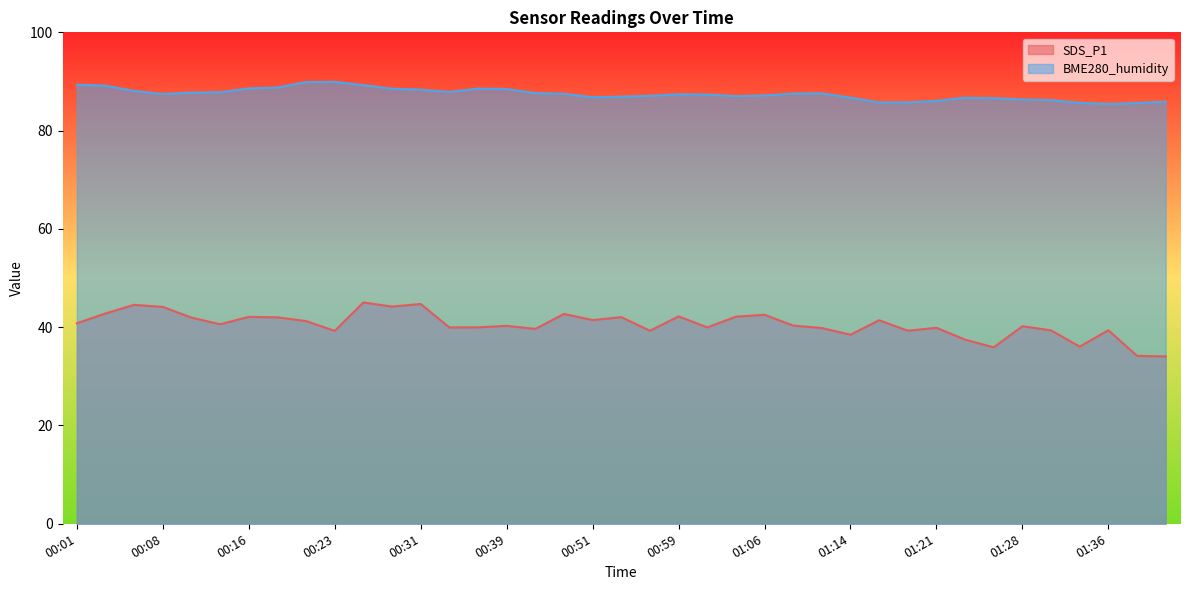

At 01:21, list the series in order from largest to smallest.

BME280_humidity, SDS_P1